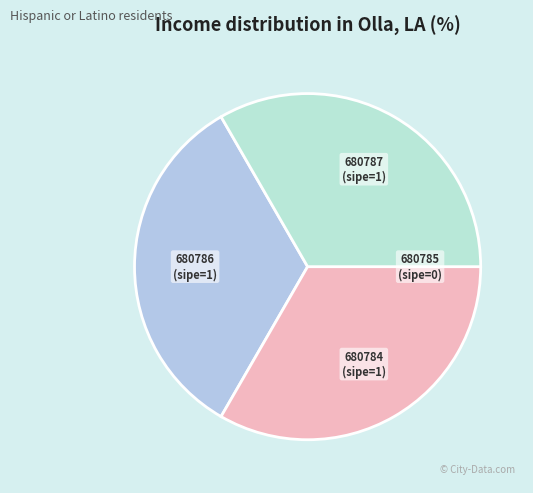

Is it true that 680787 is 33% of the pie?

True